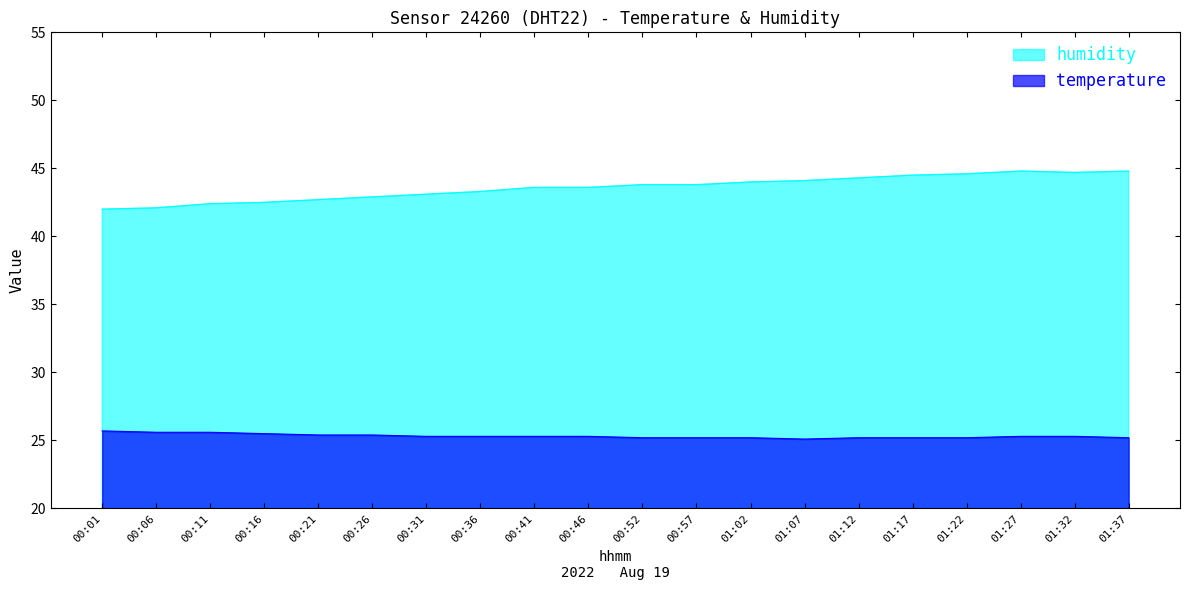

What is the difference between the maximum and minimum values in the humidity series?

2.8